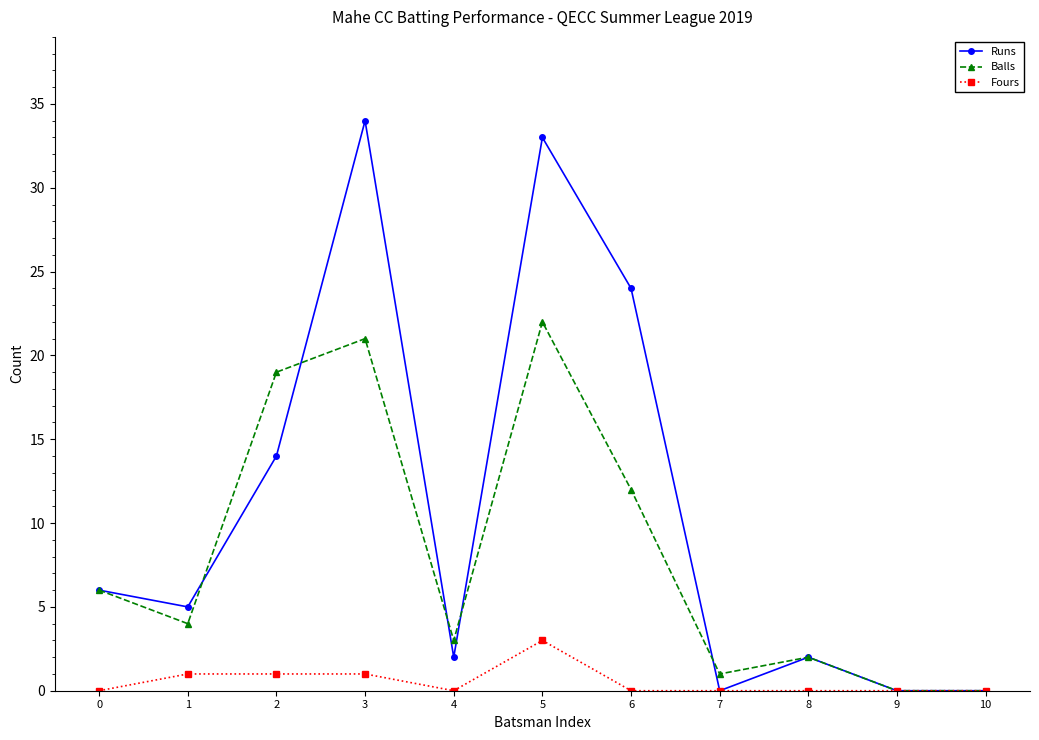

Between 6 and 10, which series saw the biggest shift?

Runs